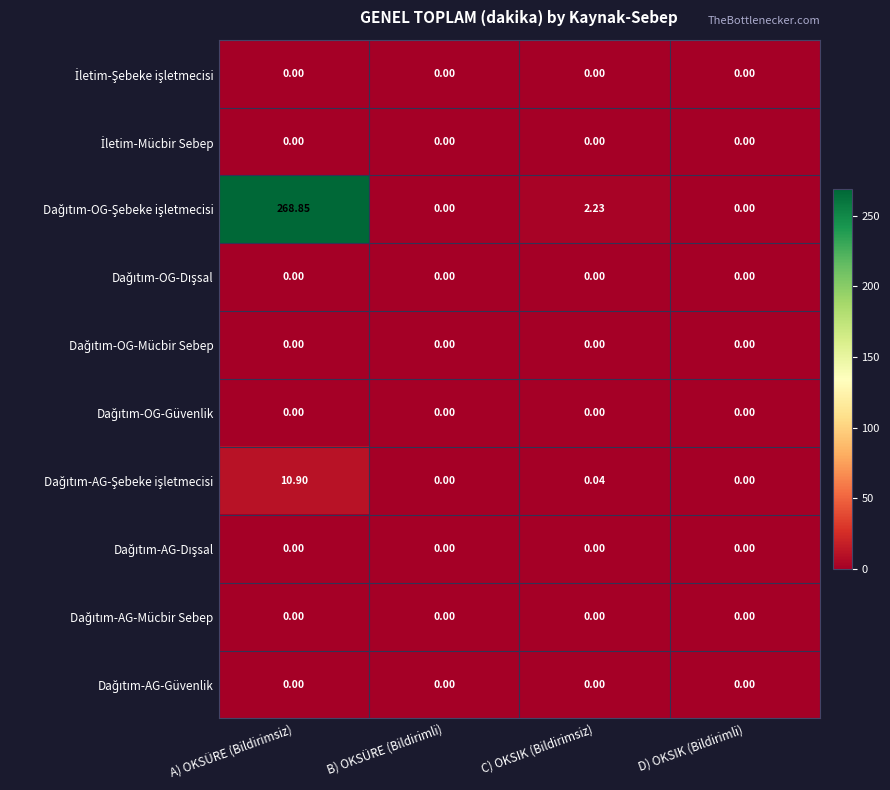

At which category is the sum across all series the highest?

A) OKSÜRE (Bildirimsiz)